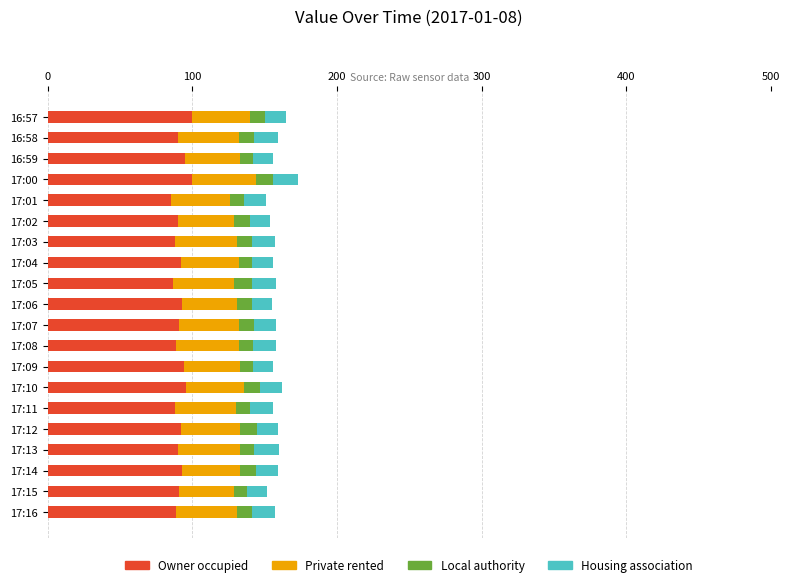

The Owner occupied series shows 159.6 at 17:00. True or false?

False